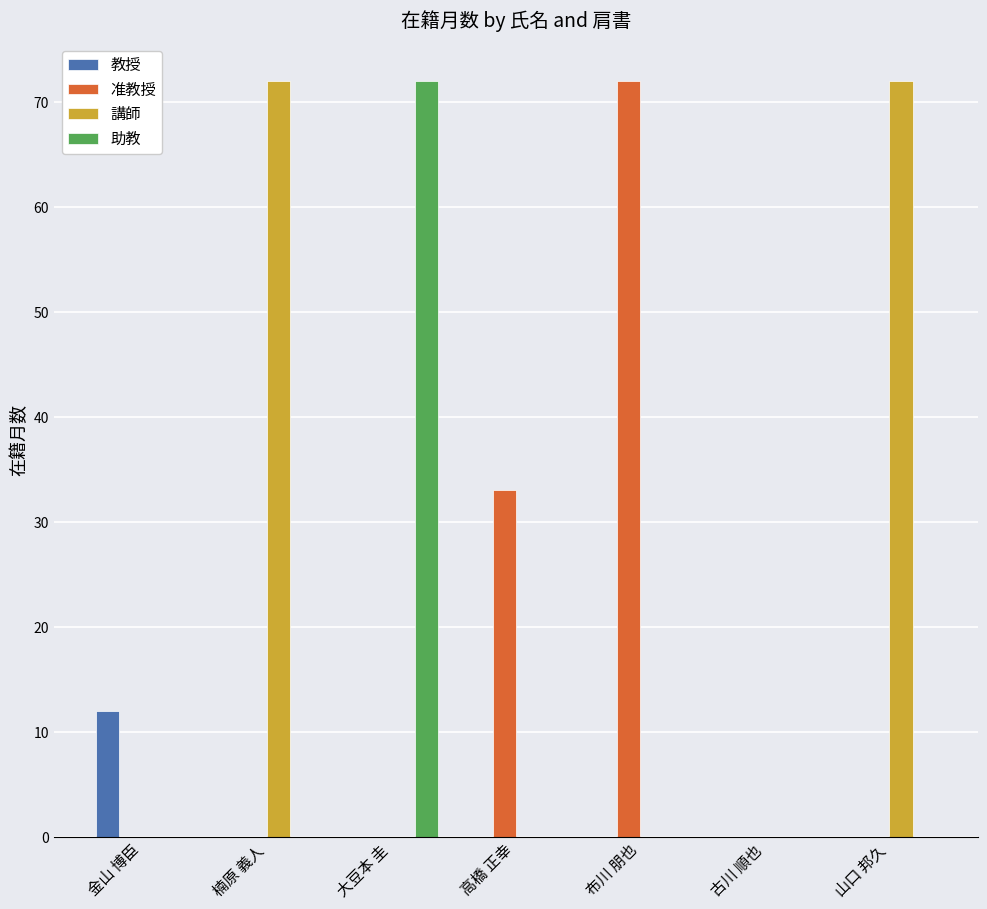

How many data points does each series have?

7